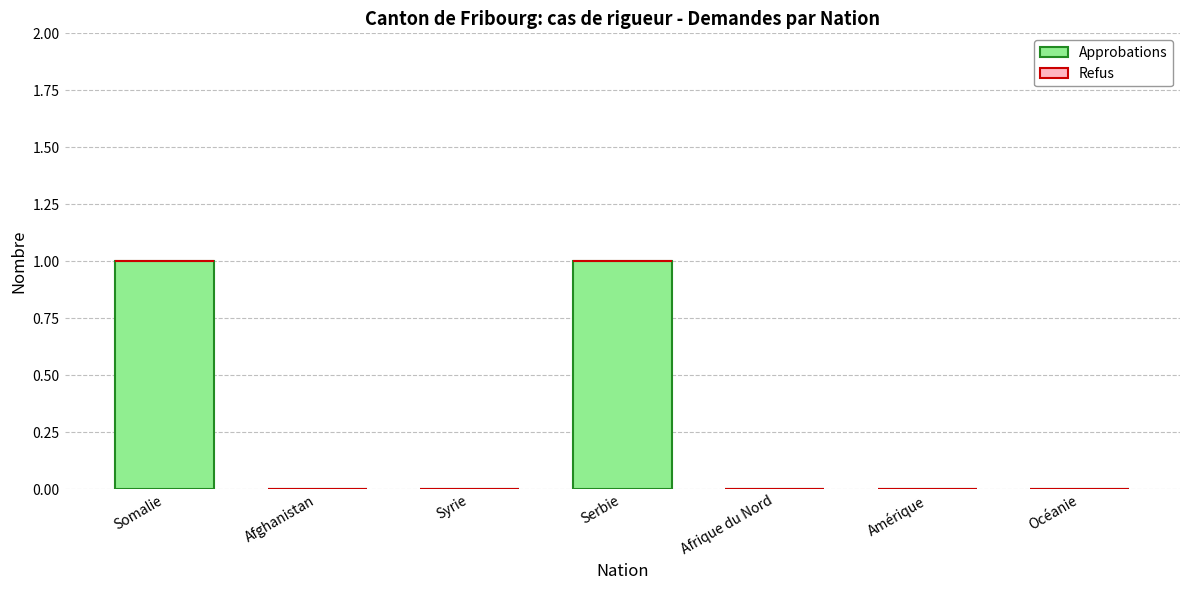

What is the change in value from Syrie to Serbie?

+1